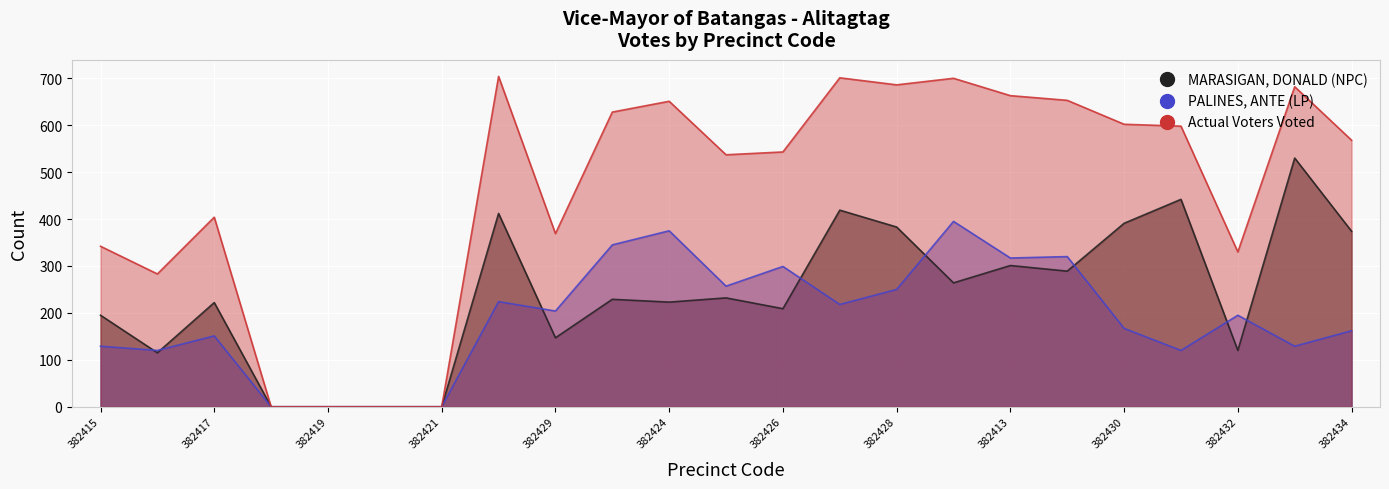

At which label does MARASIGAN, DONALD (NPC) first exceed 229?

382422